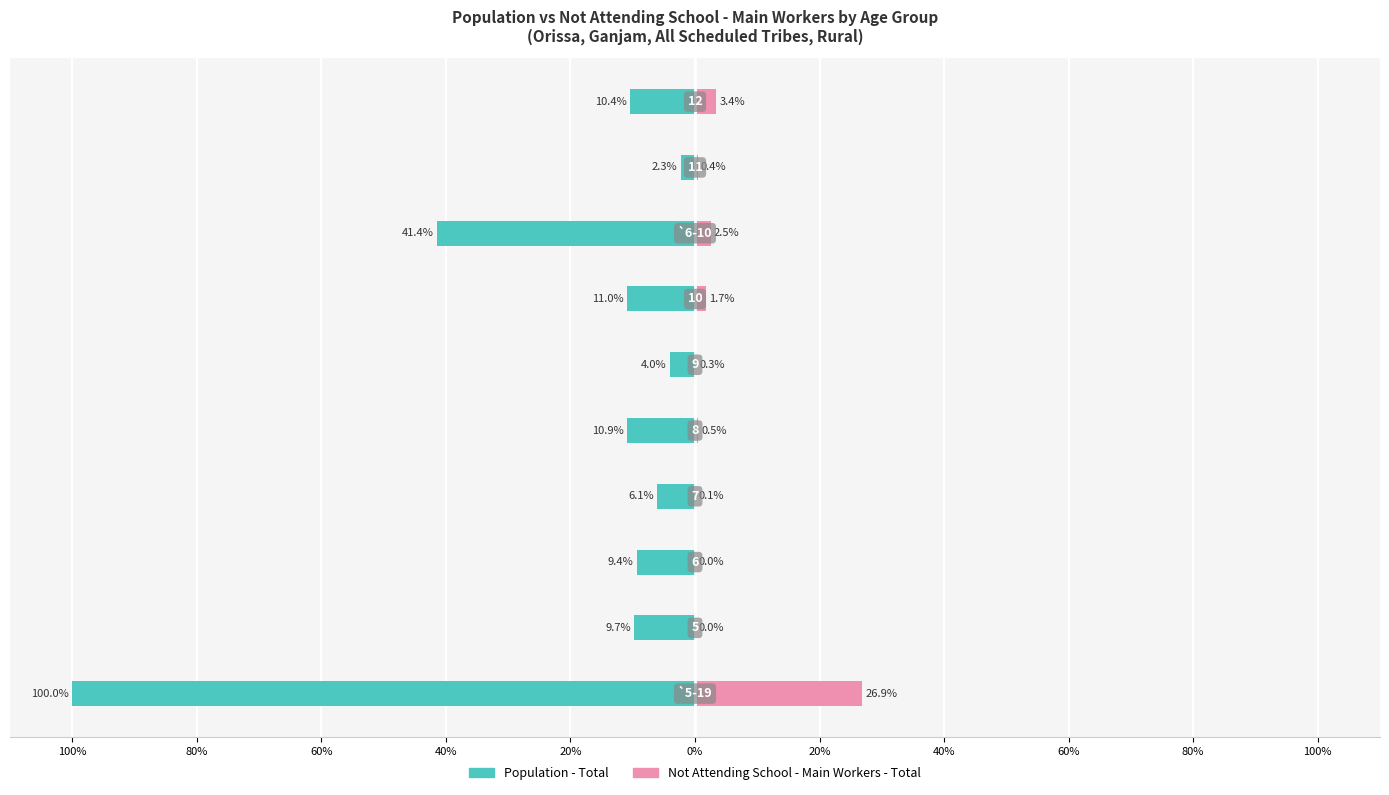

Reading right to left, what are all the values shown in this chart?

Population - Total: 80%=-10.4	60%=-2.3	40%=-41.4	20%=-11.0	0%=-4.0	20%=-10.9	40%=-6.1	60%=-9.4	80%=-9.7	100%=-100.0
Not Attending School - Main Workers - Total: 80%=3.4	60%=0.4	40%=2.5	20%=1.7	0%=0.3	20%=0.5	40%=0.1	60%=0.0	80%=0.0	100%=26.9